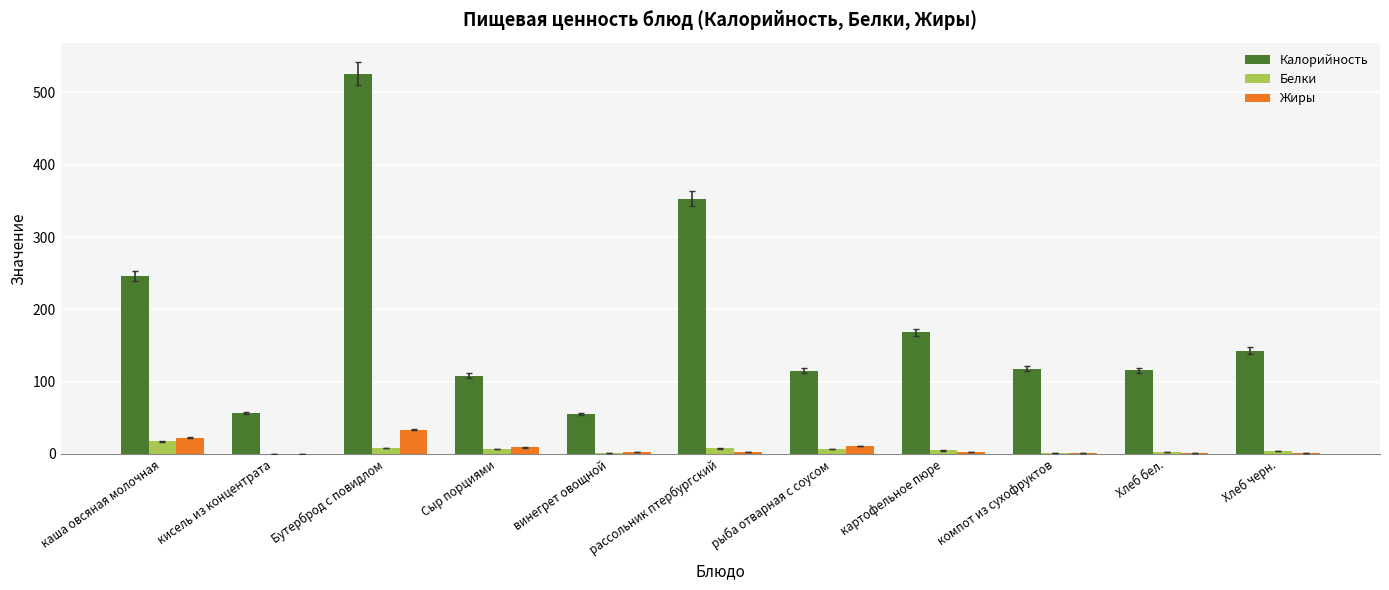

What is the sum of the Белки values at Хлеб черн. and Бутерброд с повидлом?

12.4